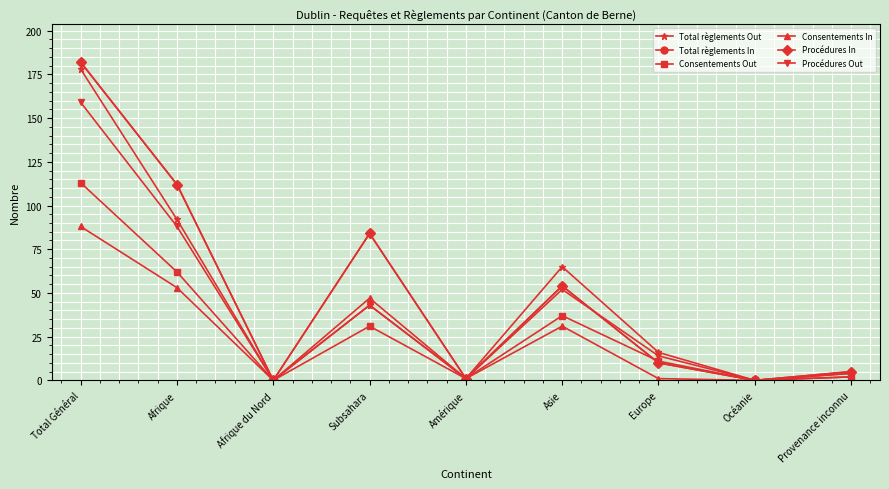

Reading right to left, list all the values displayed in this chart.

Total règlements Out: 4	0	16	65	1	43	0	92	178
Total règlements In: 5	0	10	54	1	84	0	112	182
Consentements Out: 2	0	11	37	1	31	0	62	113
Consentements In: 2	0	1	31	1	47	0	53	88
Procédures In: 5	0	10	54	1	84	0	112	182
Procédures Out: 4	0	14	52	1	43	0	88	159